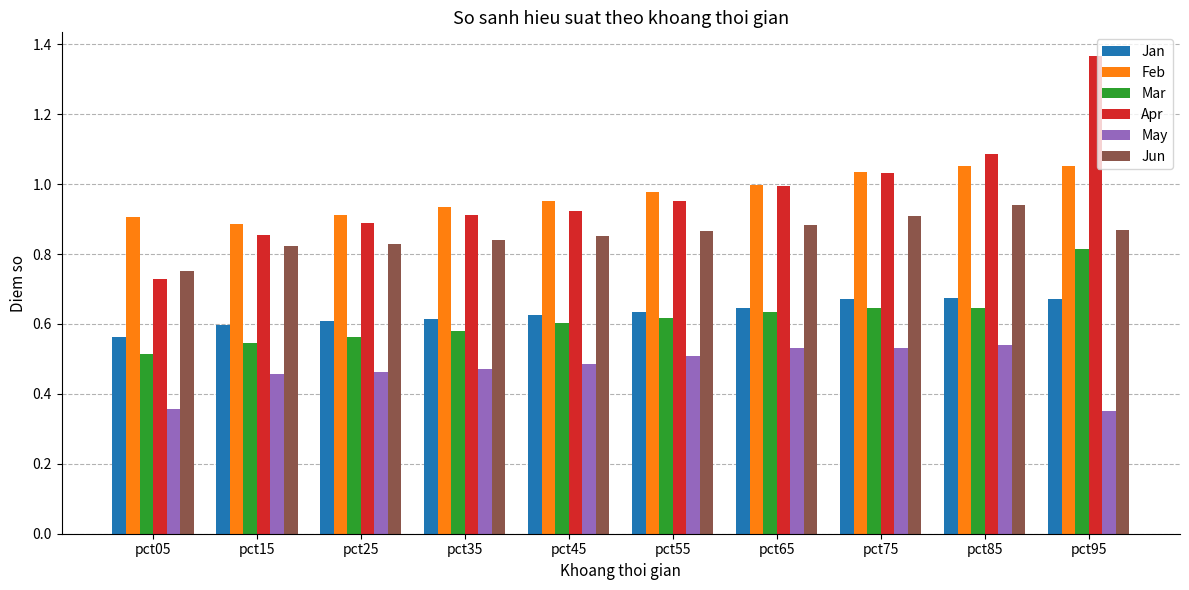

Is the value of Jan at pct35 greater than the value of Jun at pct25?

No